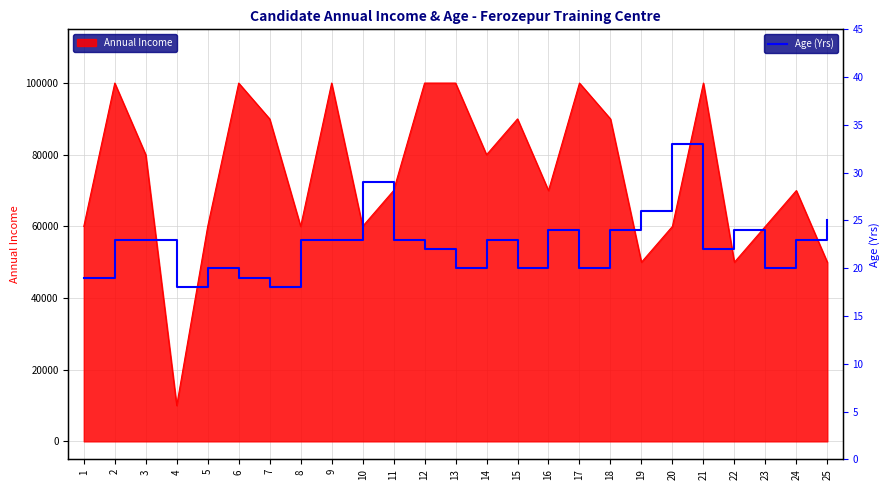

How many categories are shown in the chart?

25